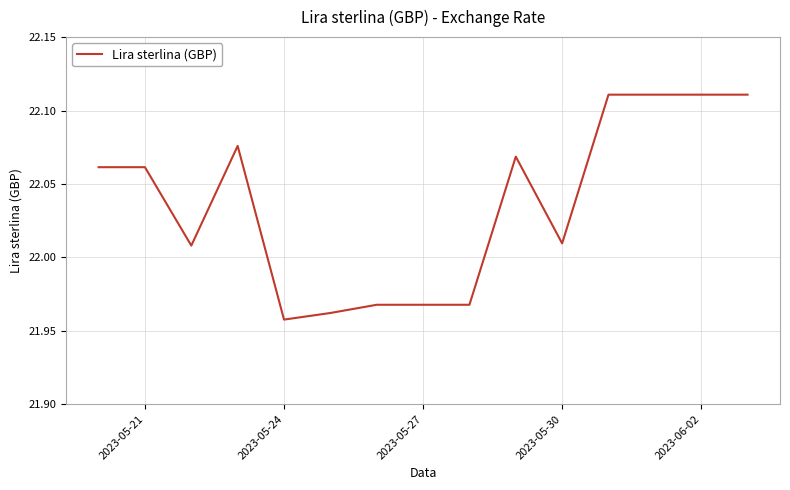

How many categories are shown in the chart?

15